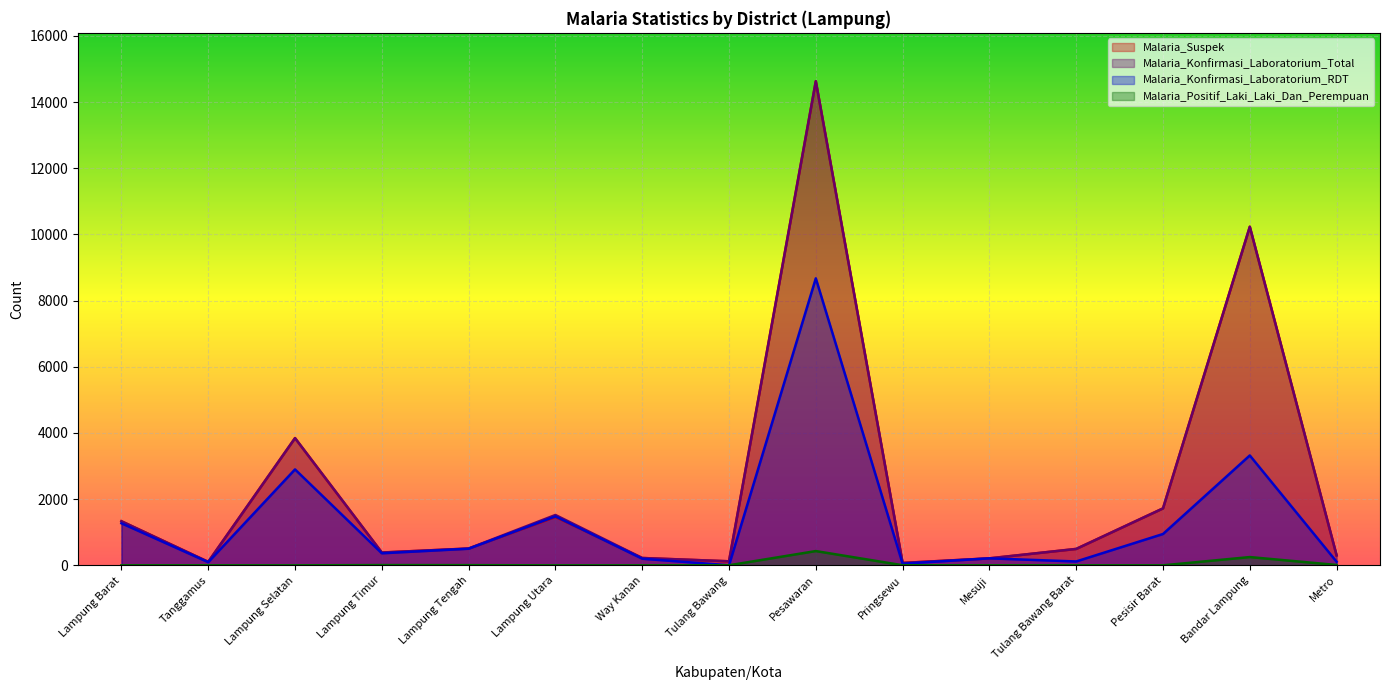

At which label does Malaria_Positif_Laki_Laki_Dan_Perempuan reach its minimum?

Lampung Selatan